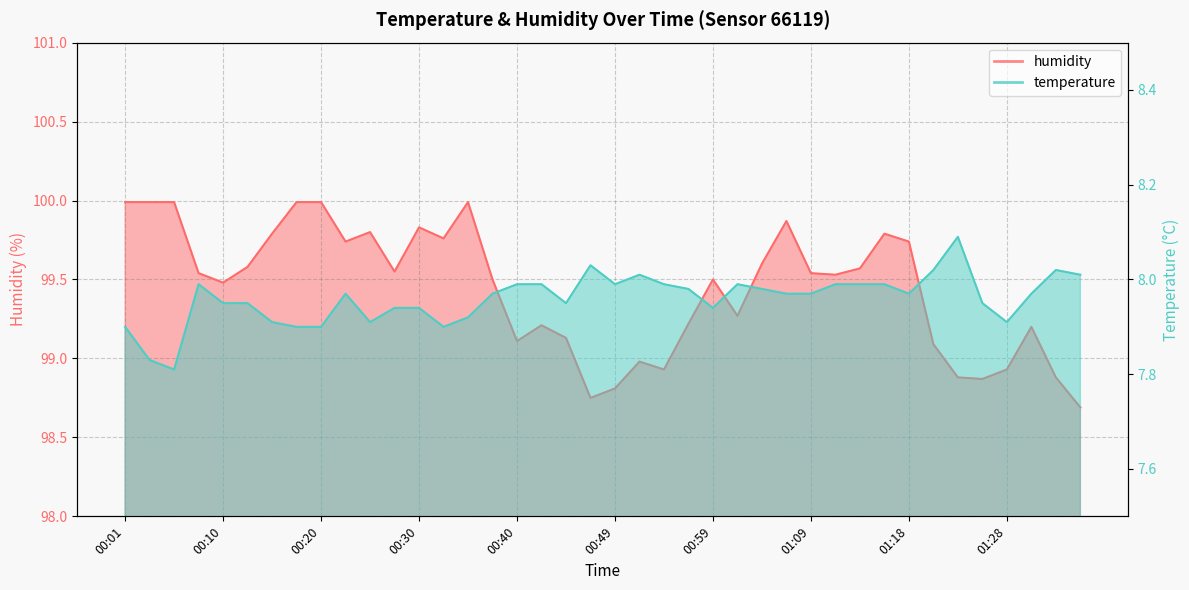

What is the total value across all series at 00:08?

107.5